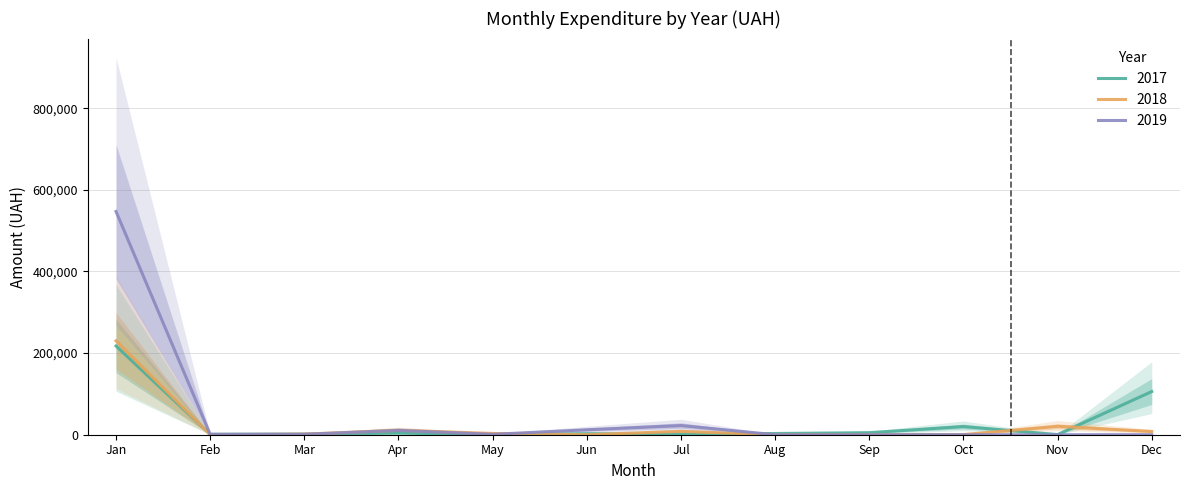

True or false: 2018 has more than 2 interior local peaks.

True